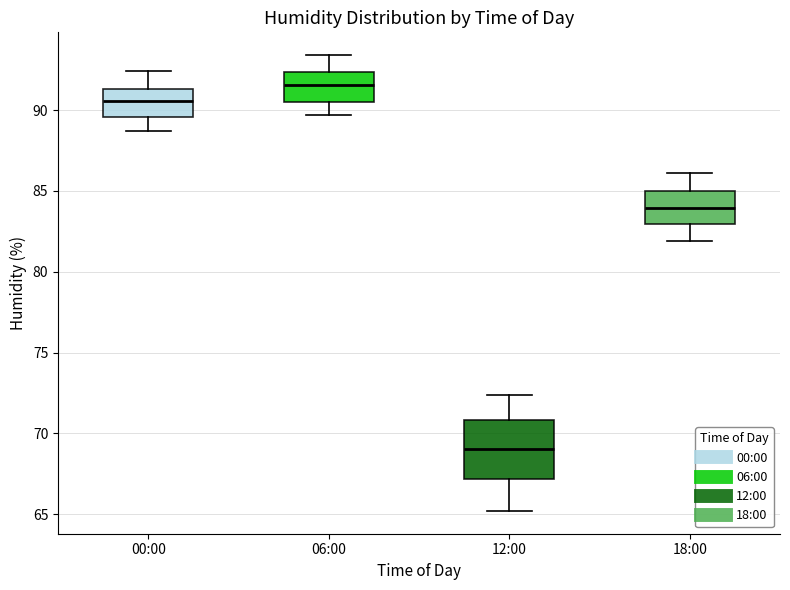

Reading left to right, read every box against the y-axis: the position of its median line, the range the box covers, and the ends of its whiskers. The values are not printed on the chart, so give them approximately, as read against the axis.

00:00: median 90.5, box 89.5 to 91.5, whiskers 88.5 to 92.5
06:00: median 91.5, box 90.5 to 92.5, whiskers 89.5 to 93.5
12:00: median 69.0, box 67.0 to 71.0, whiskers 65.0 to 72.5
18:00: median 84.0, box 83.0 to 85.0, whiskers 82.0 to 86.0